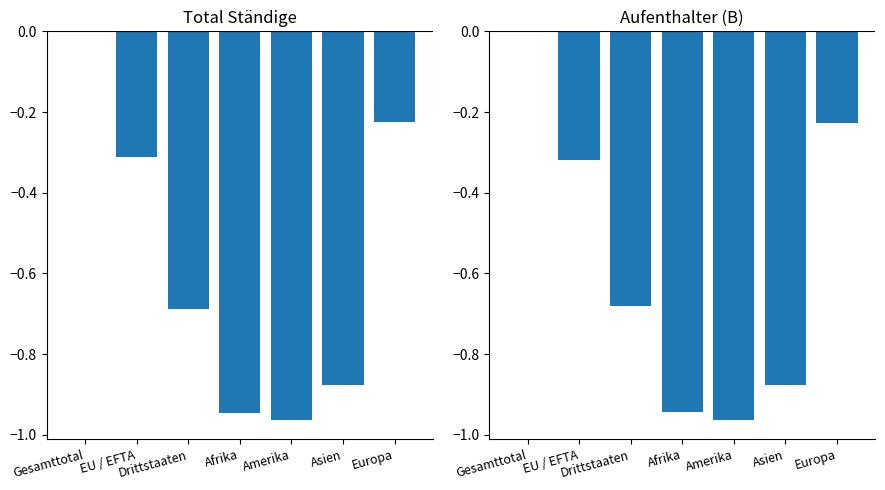

Which label corresponds to the smallest value in the chart?

Amerika